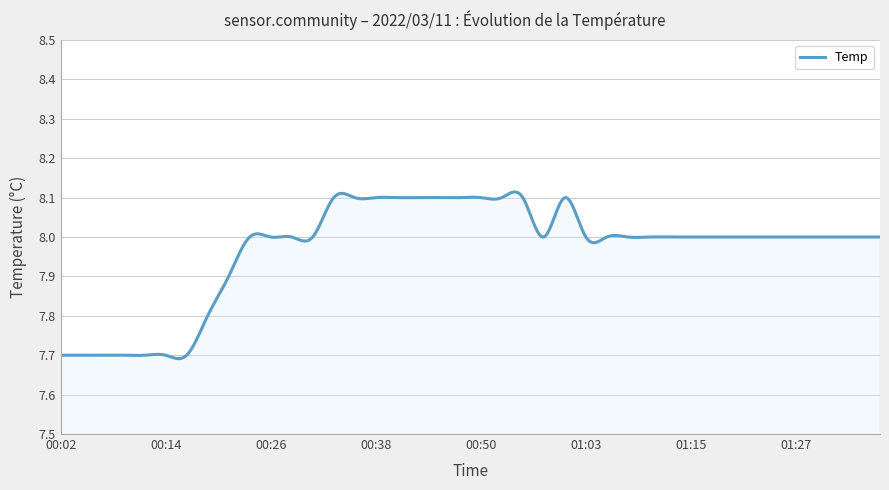

What is the difference between the maximum and minimum values?

0.4